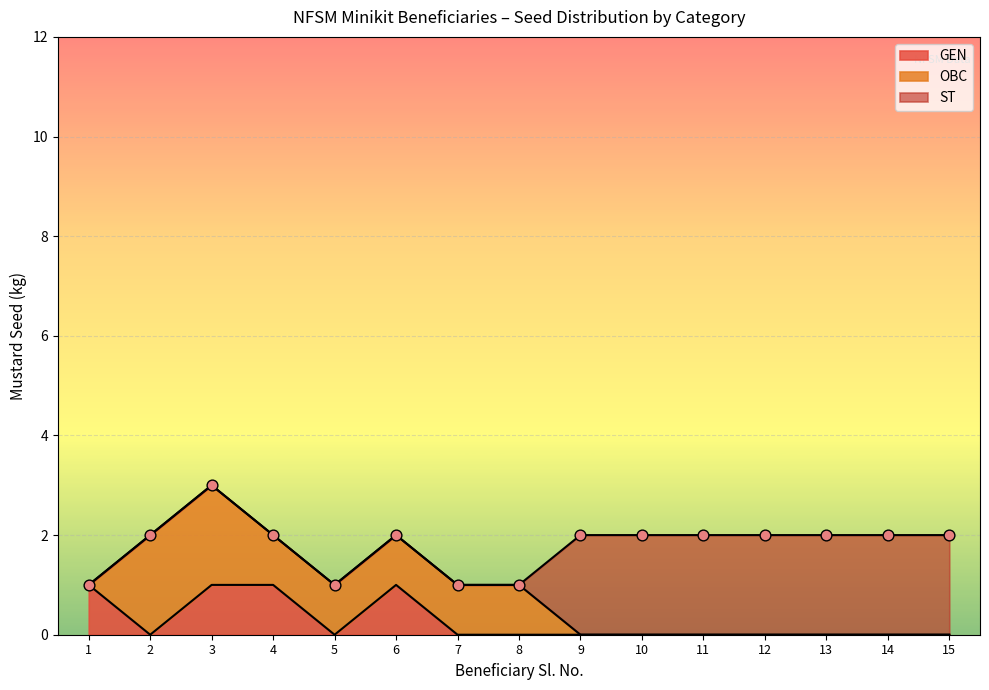

Is the value of GEN at 1 greater than the value of ST at 6?

Yes